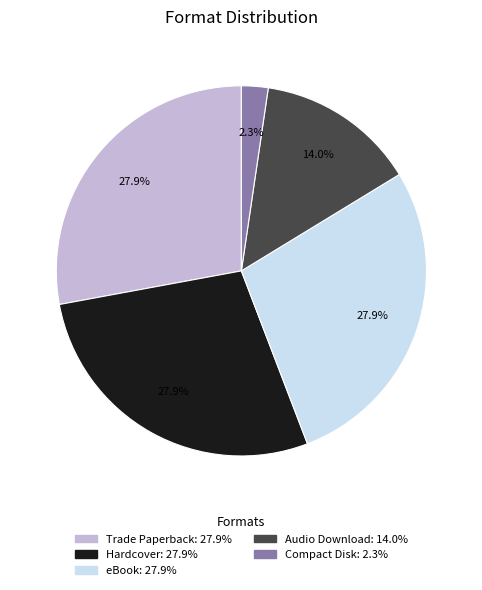

Between Compact Disk and Hardcover, which is larger?

Hardcover